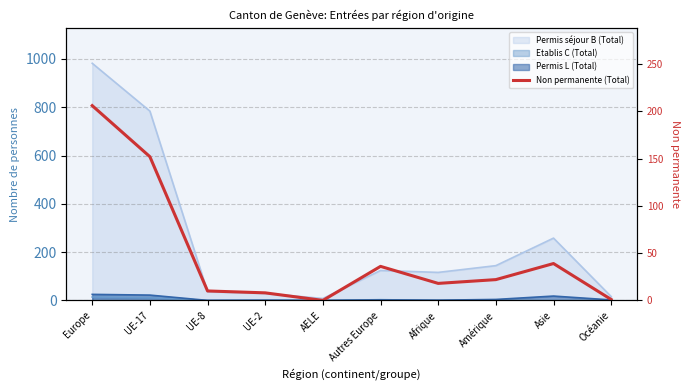

List the labels in order of value, largest first.

Europe, UE-17, Asie, Autres Europe, Amérique, Afrique, UE-8, UE-2, Océanie, AELE